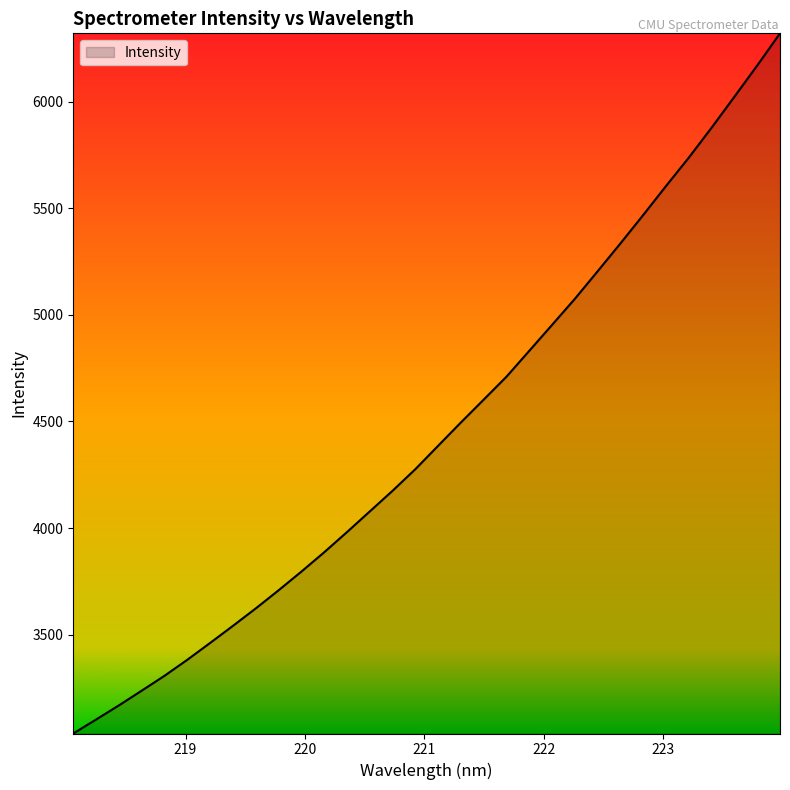

What is the smallest value displayed?

3036.9